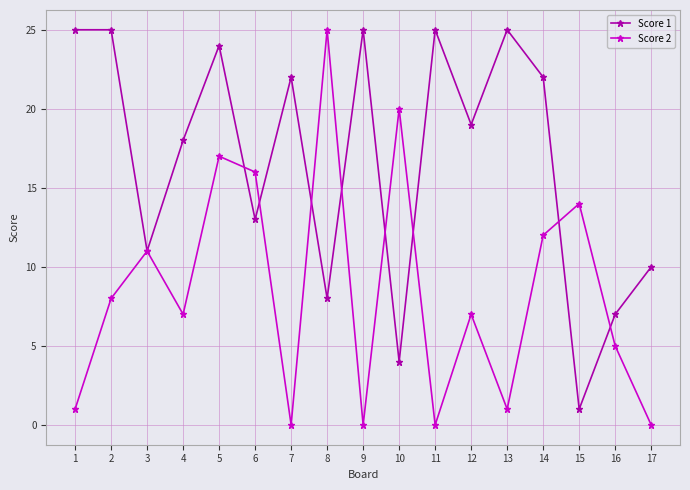

Where is Score 1 nearest to the value 13?

6